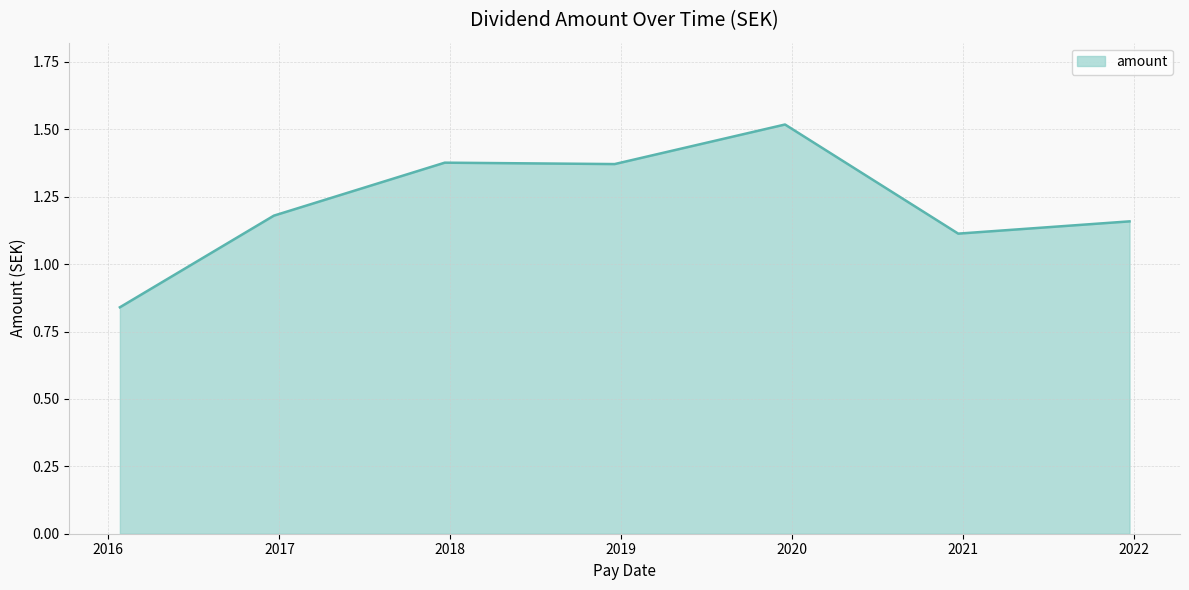

How many values exceed 1?

6